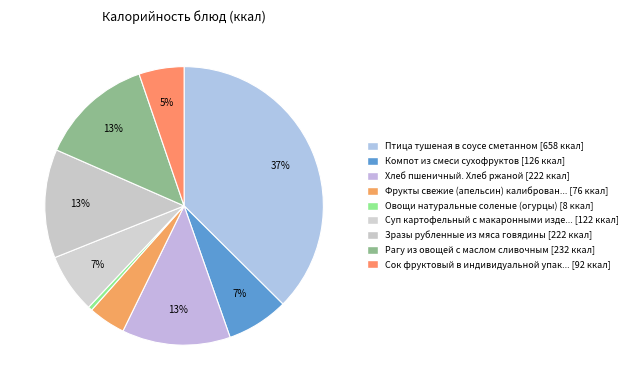

How many segments does this pie chart have?

9